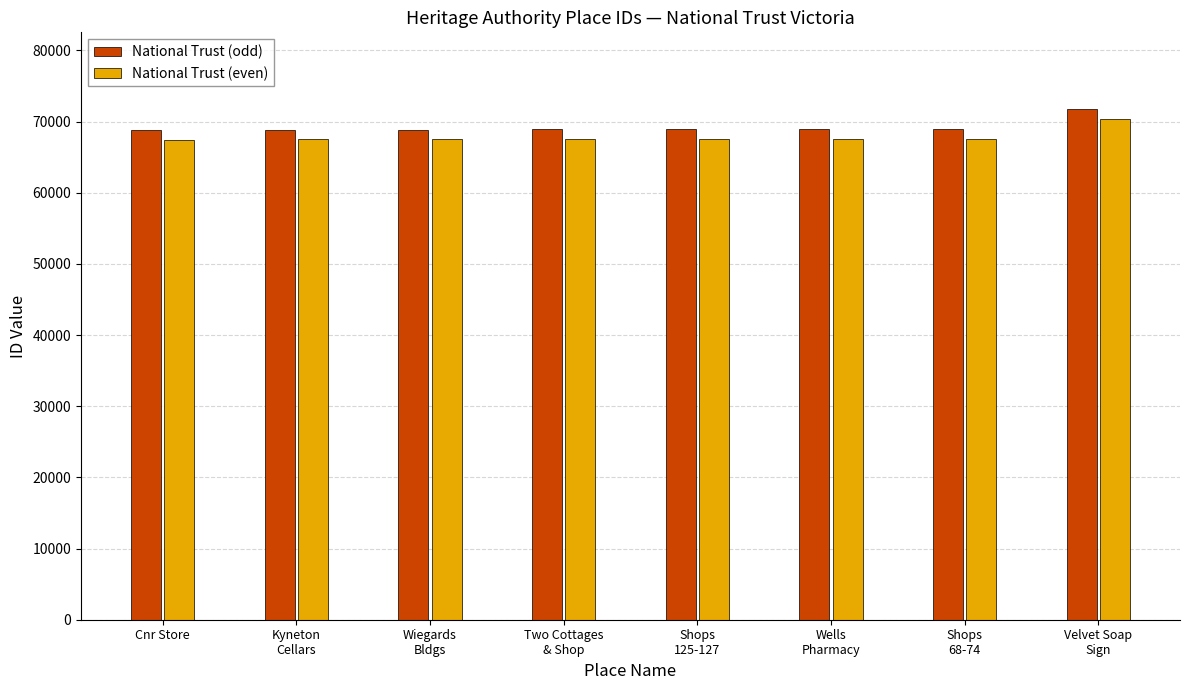

At Wells
Pharmacy, list the series in order from largest to smallest.

National Trust (odd), National Trust (even)